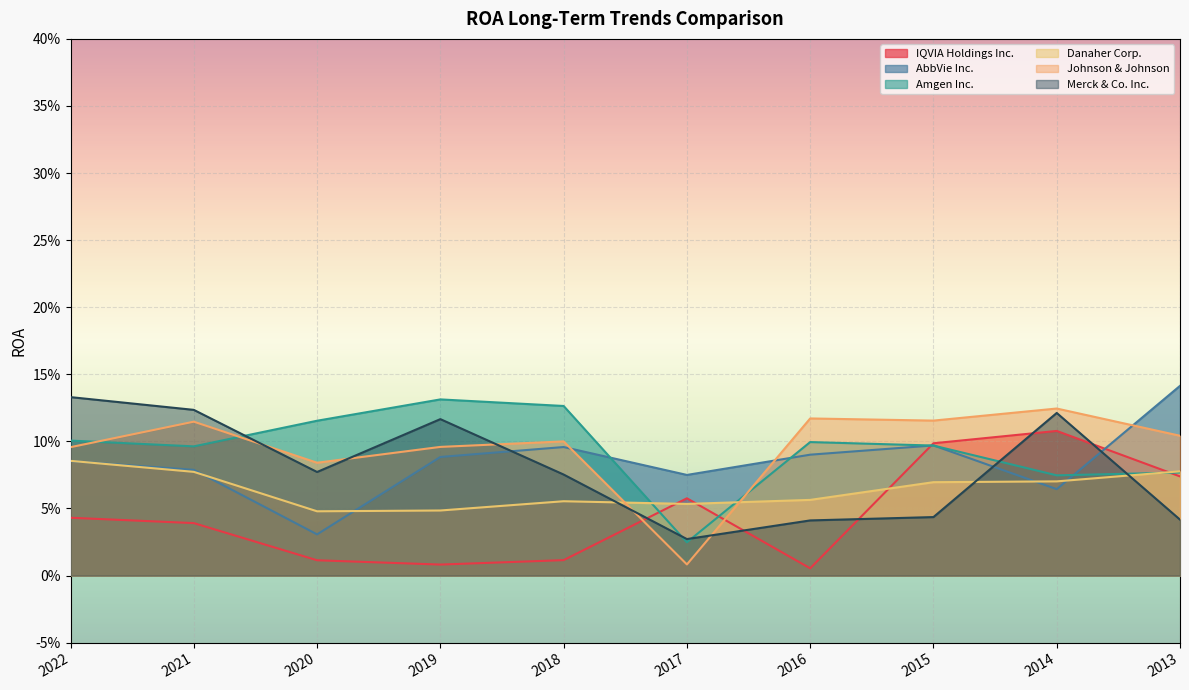

Which series has the largest range (max minus min)?

Johnson & Johnson